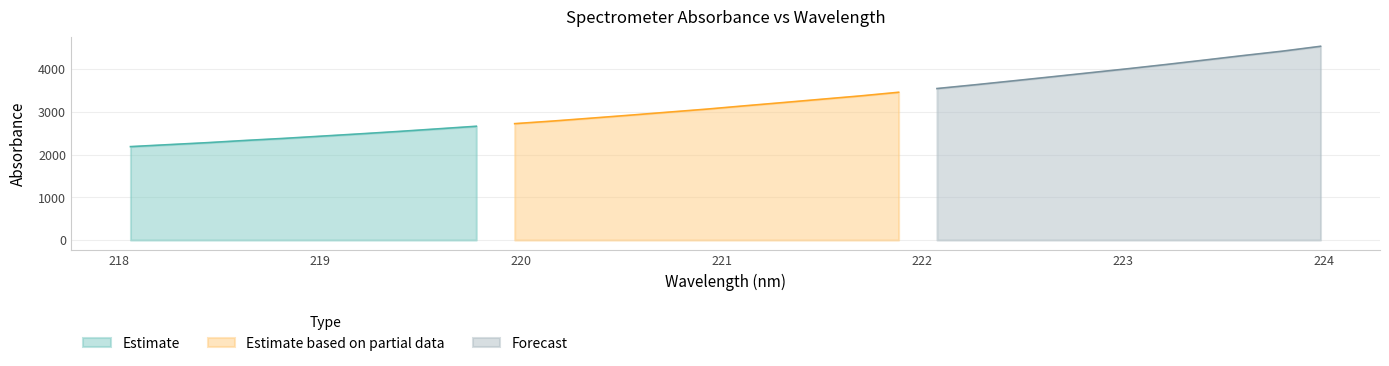

True or false: there are more than 2 points higher than both neighbors.

False